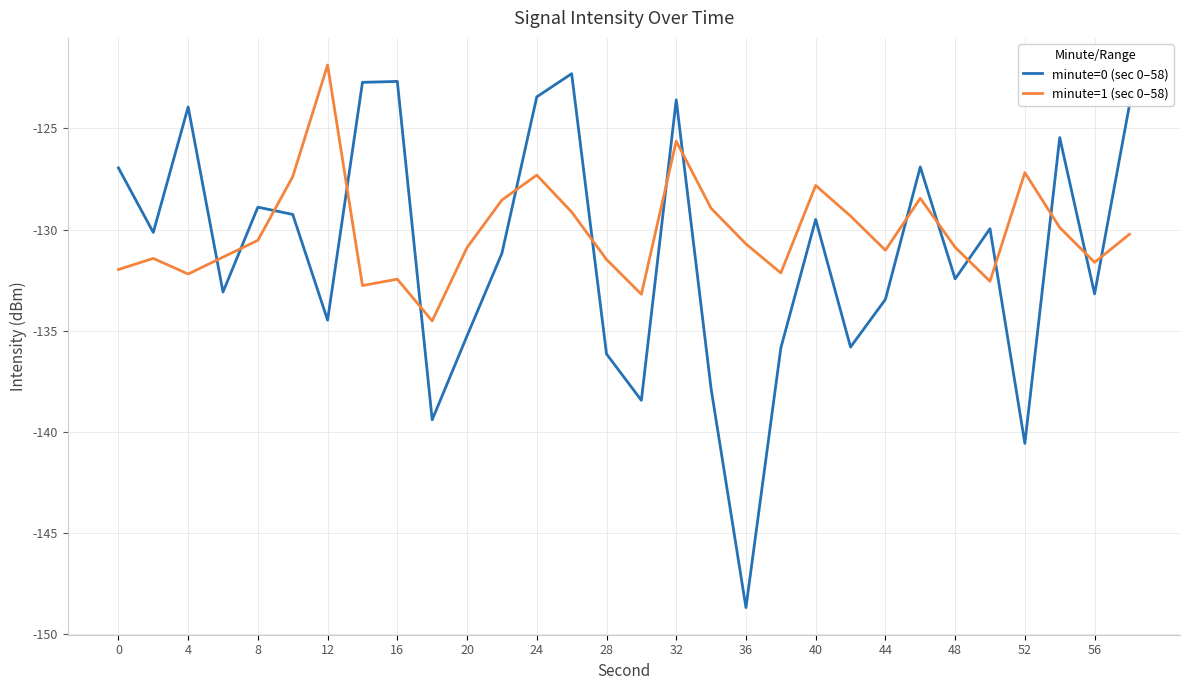

What is the maximum value shown in the chart?

-121.9